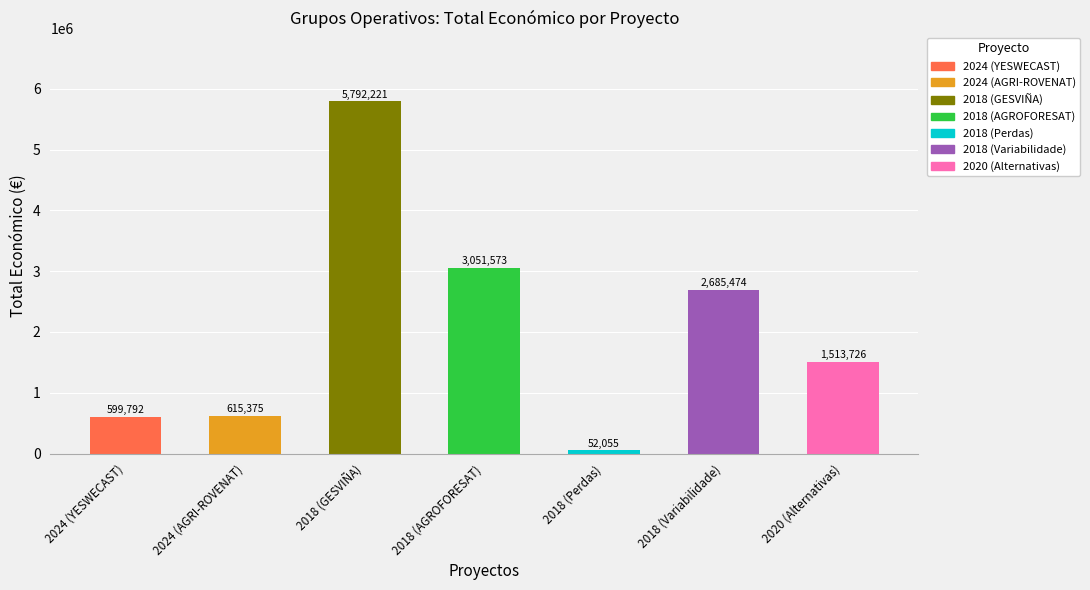

Count the number of categories in the chart.

7